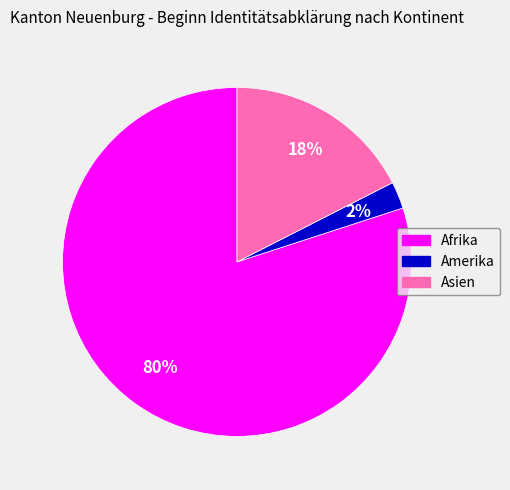

To the nearest percent, what is the average slice percentage?

33%